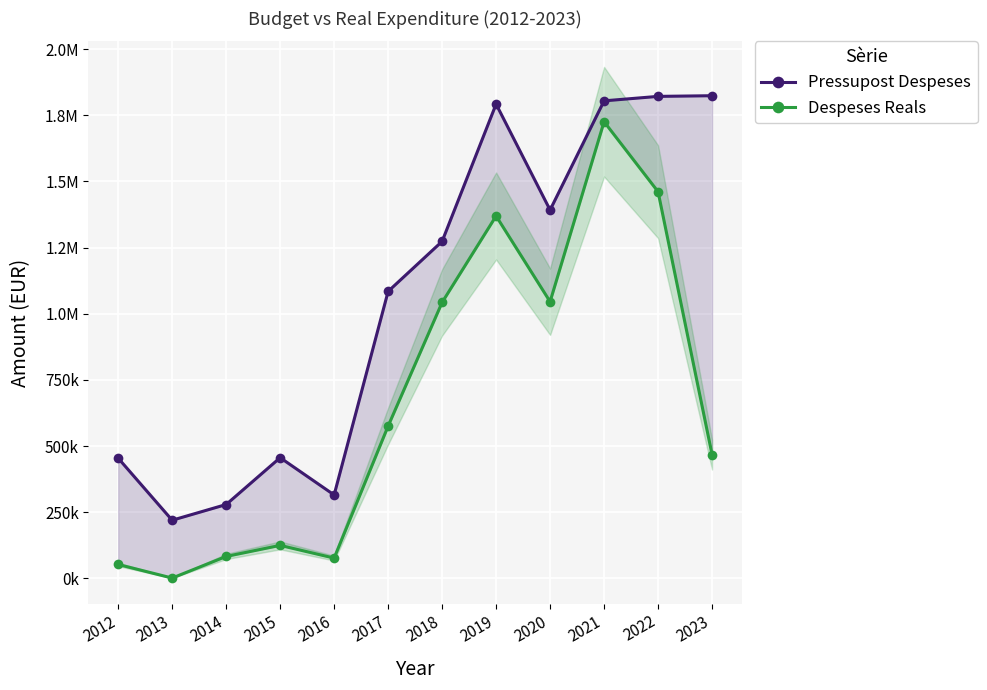

At which label is Despeses Reals closest to 863521?

2018